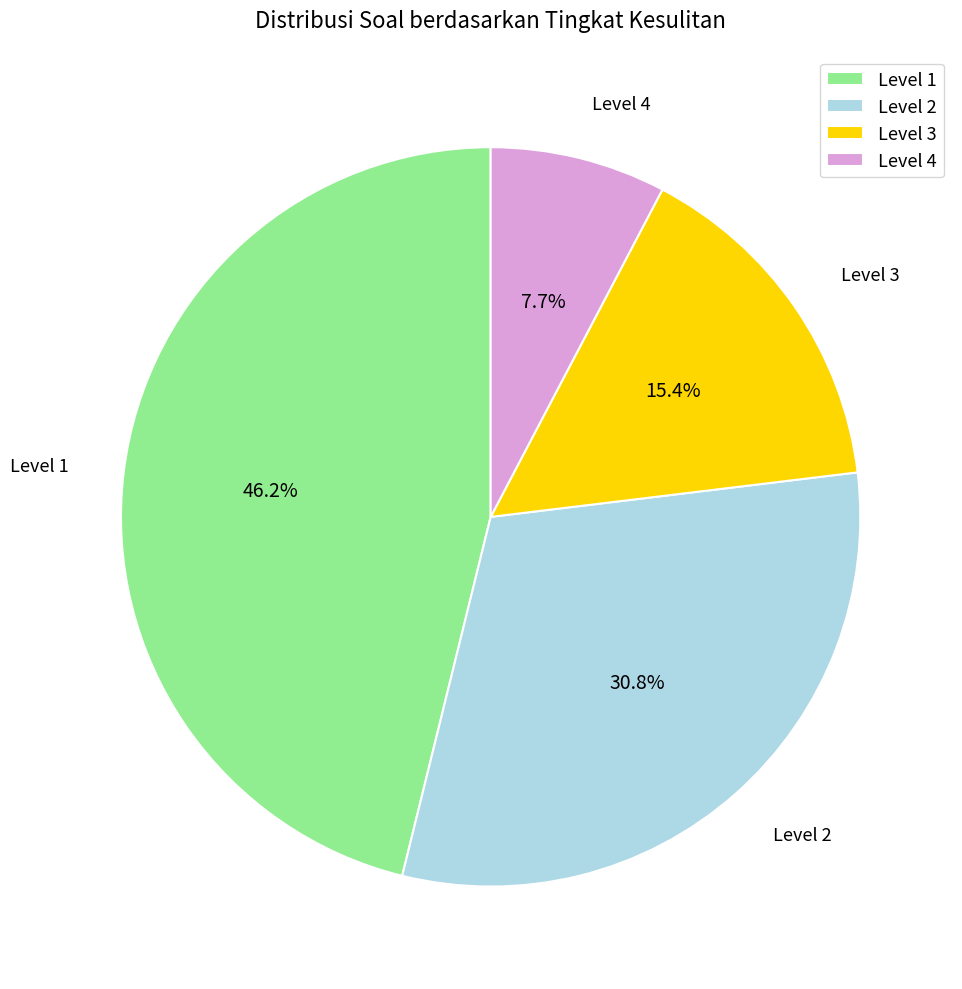

Is there a majority slice in this chart?

No